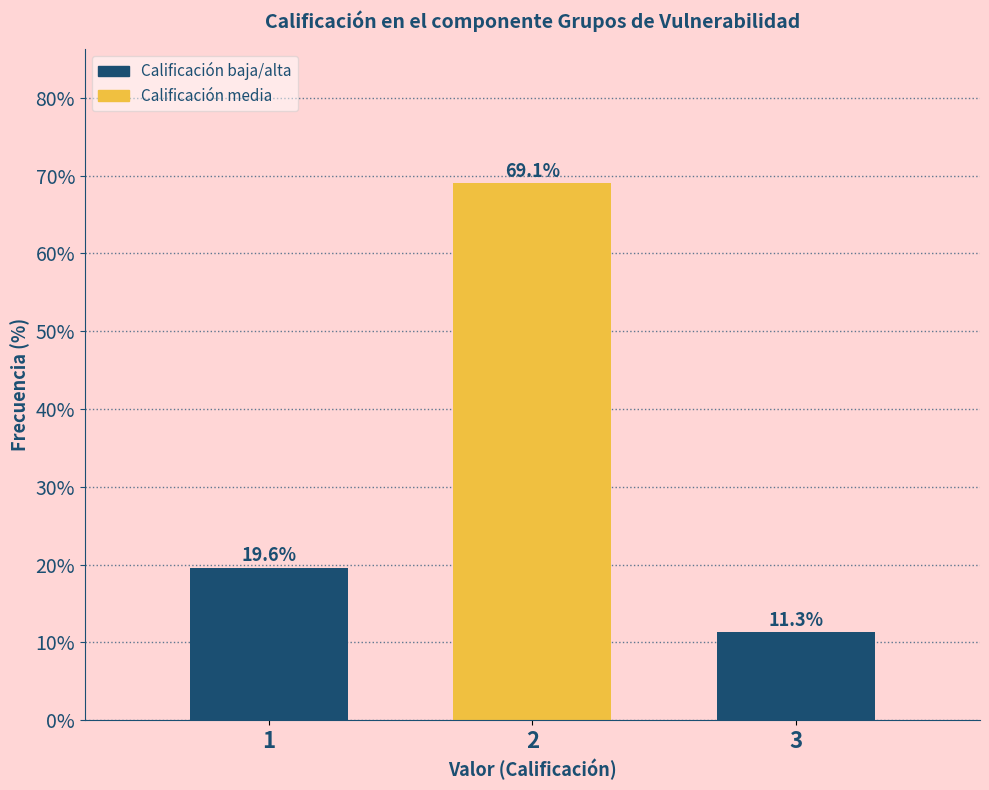

Reading left to right, extract all data points from this chart.

1=19.6	2=69.1	3=11.3